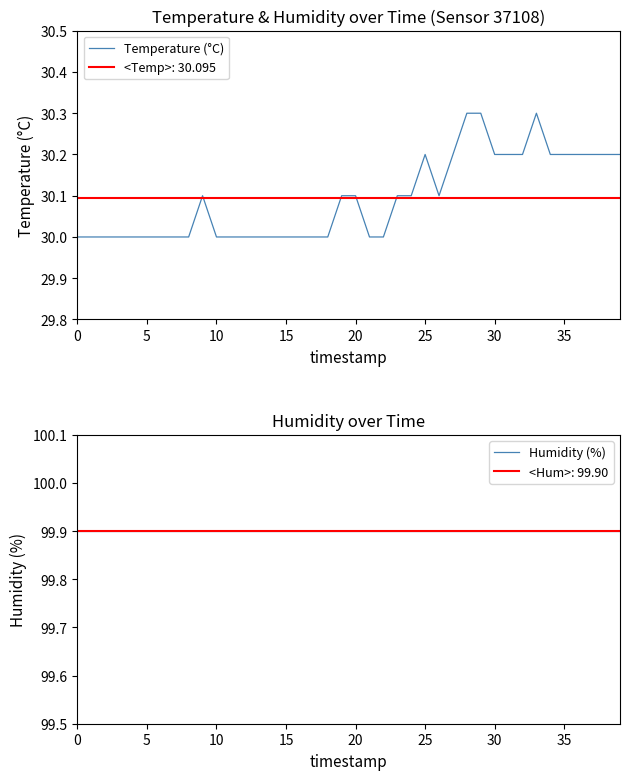

At which category does Temperature (°C) reach its first local valley?

26